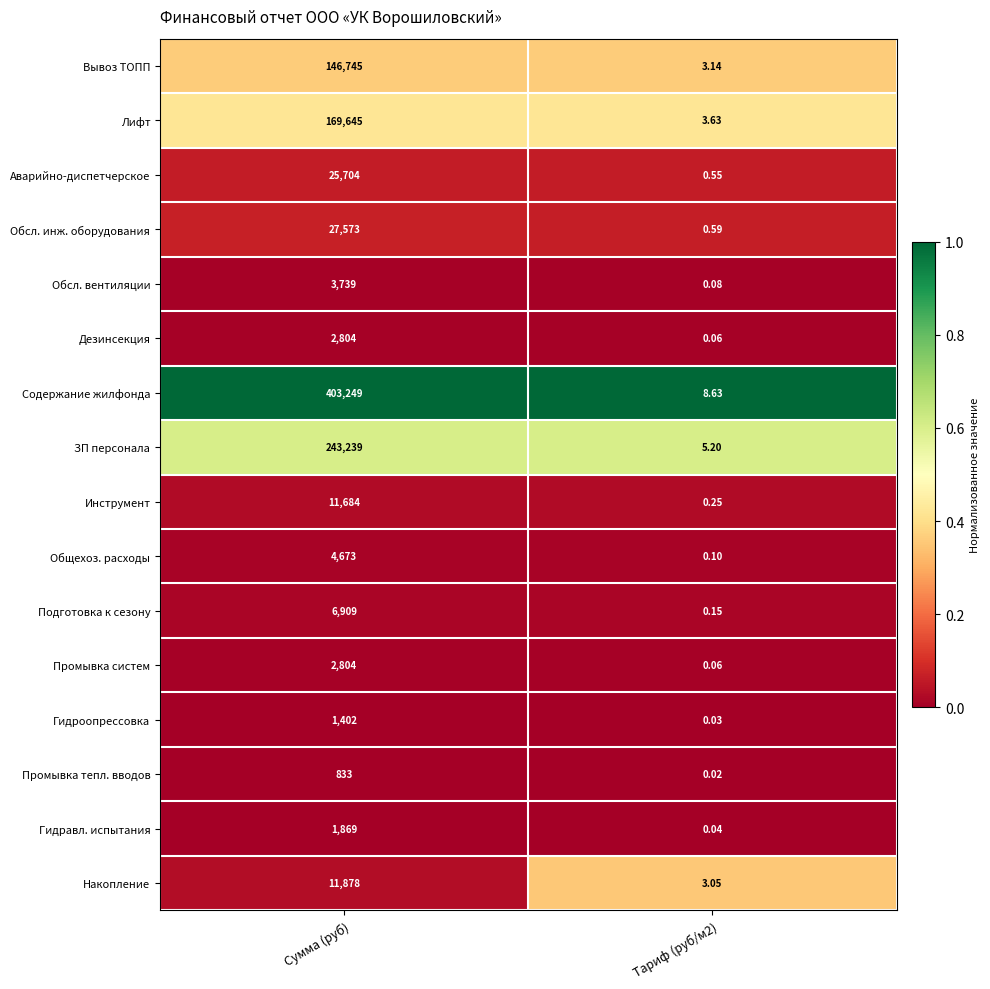

Which label corresponds to the largest value in the chart?

Сумма (руб)